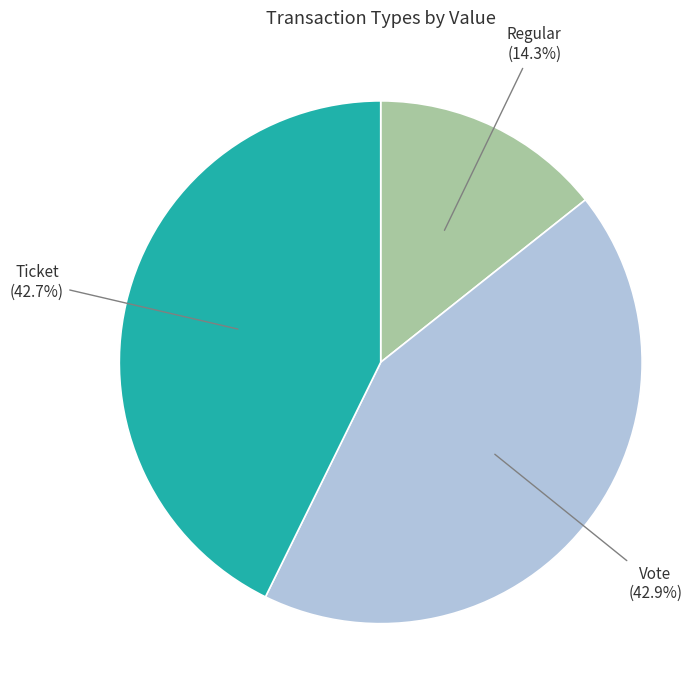

Is there any slice that represents more than half of the pie?

No